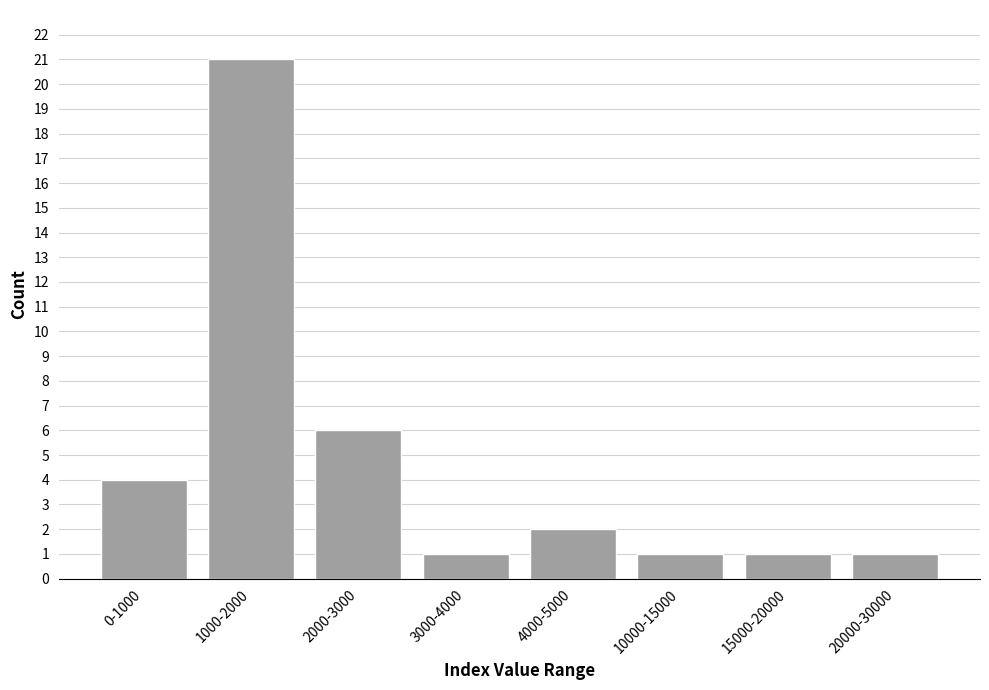

Reading right to left, transcribe all the data shown in this chart.

1	1	1	2	1	6	21	4